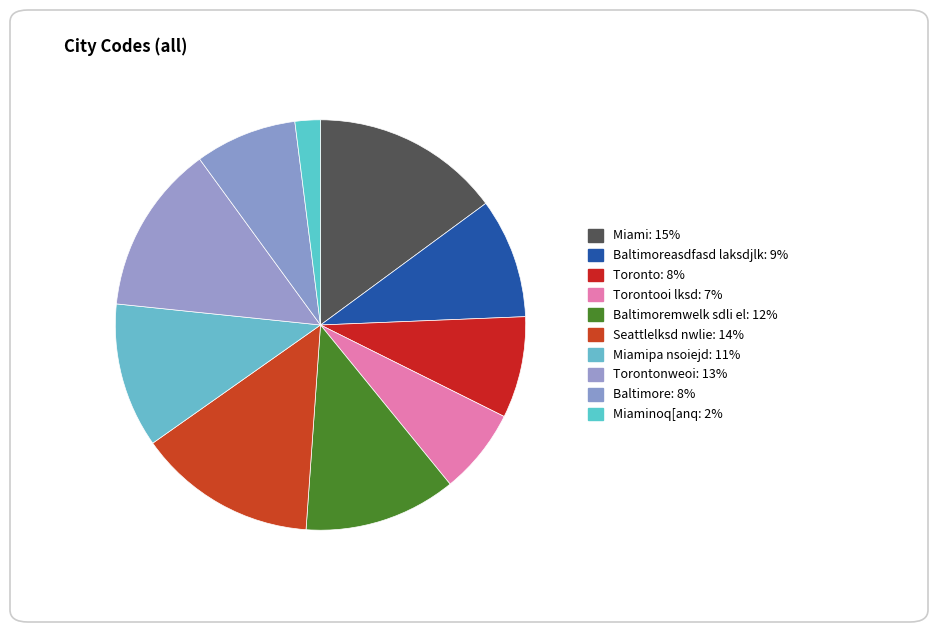

What is the smallest slice in the pie chart?

Miaminoq[anq